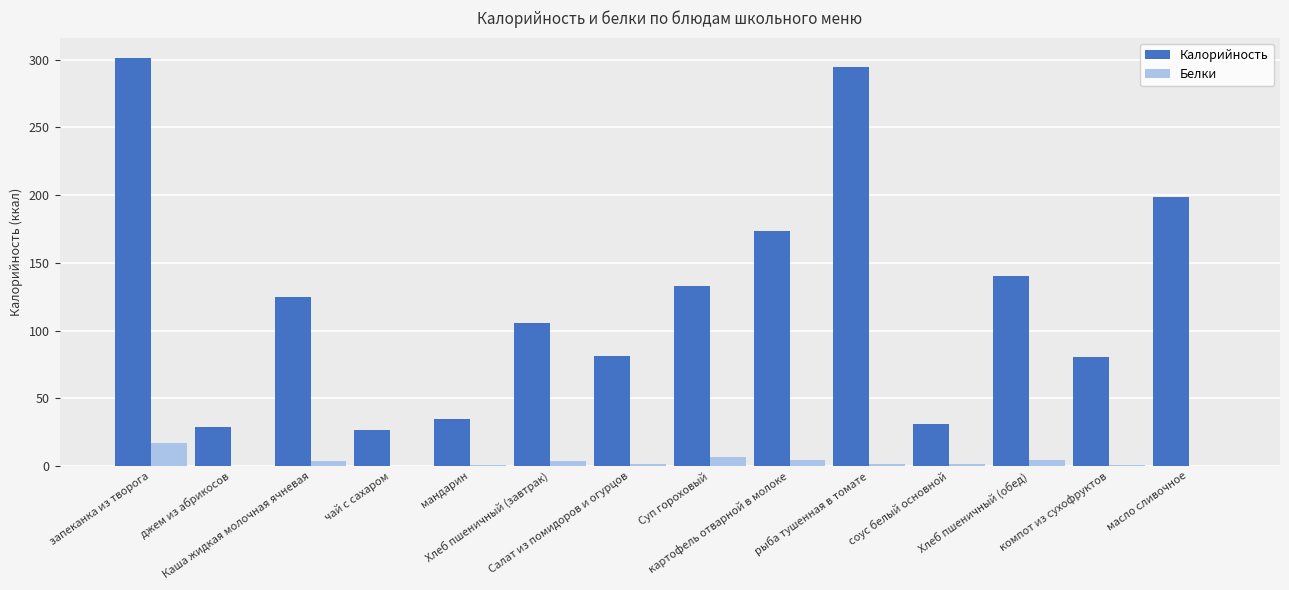

What is the spread (max minus min) of values at чай с сахаром?

26.6